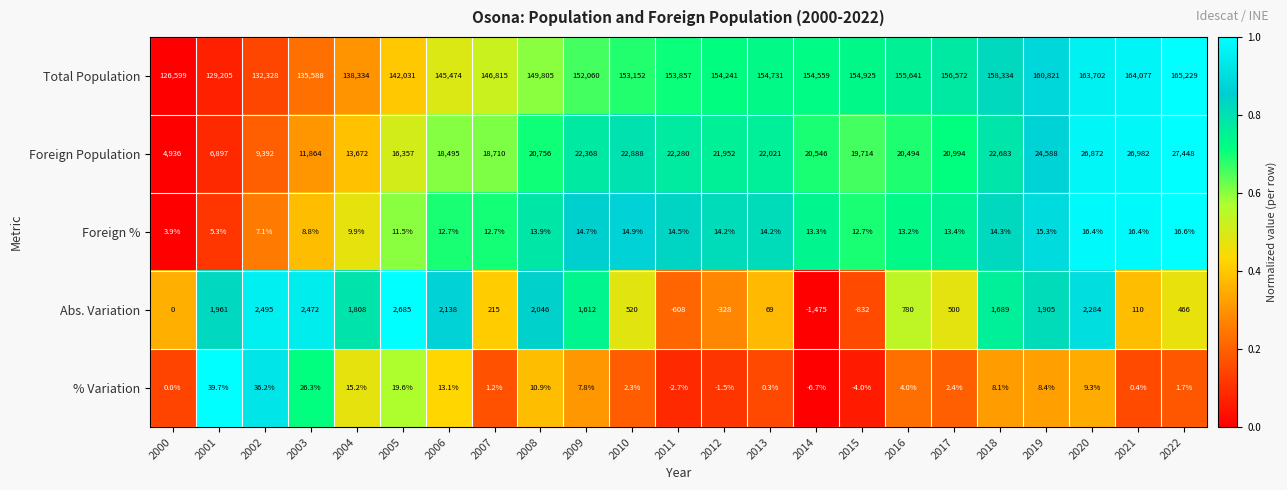

How many data points does each series have?

23